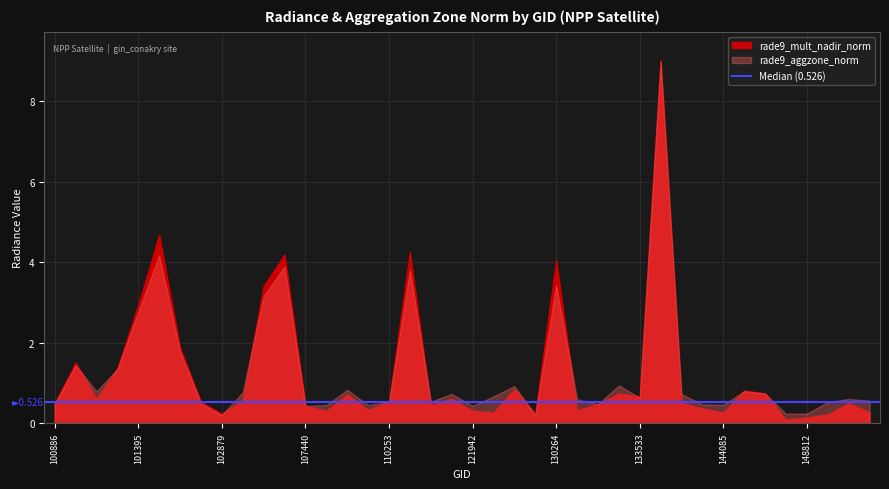

At which label does rade9_mult_nadir_norm reach its peak?

135559